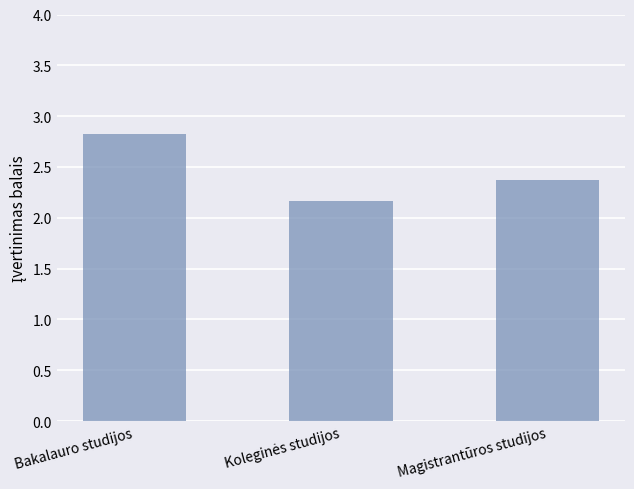

Reading left to right, extract all data points from this chart.

2.8	2.2	2.4